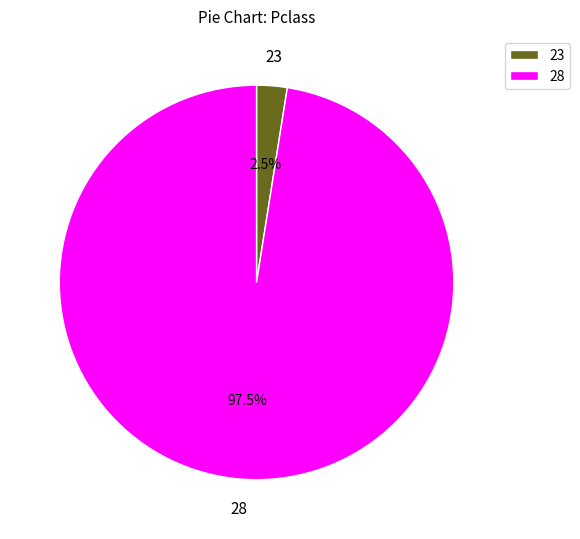

Does 28 represent more than half of the total?

Yes